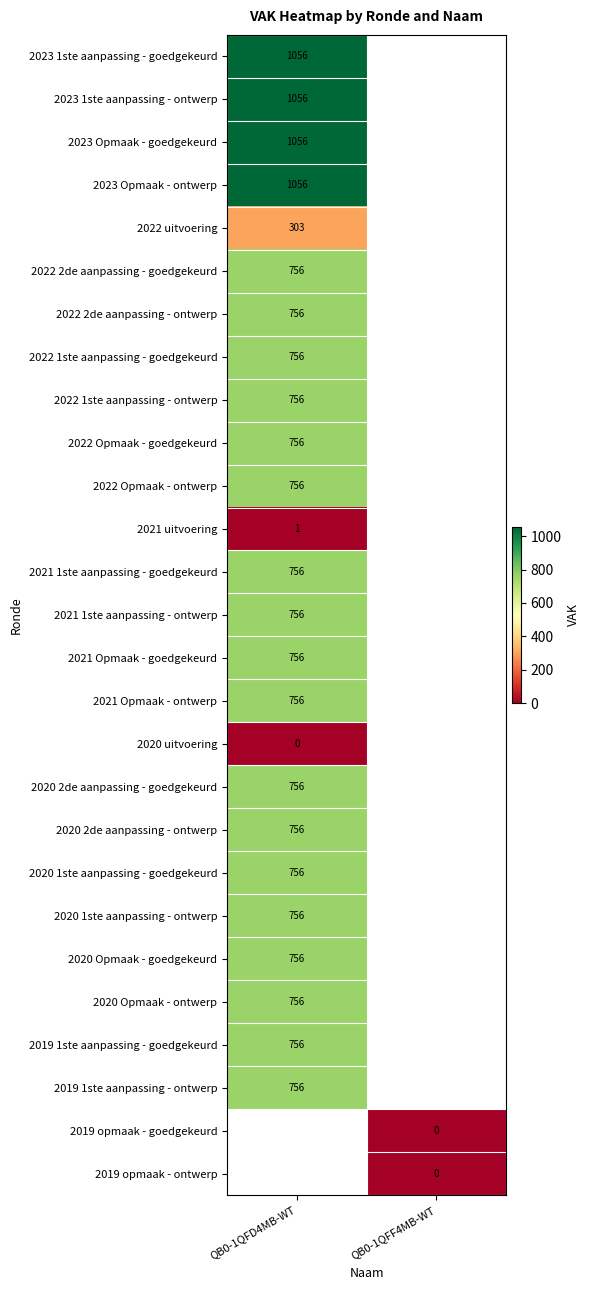

Which category has the lowest value across all series?

QB0-1QFD4MB-WT